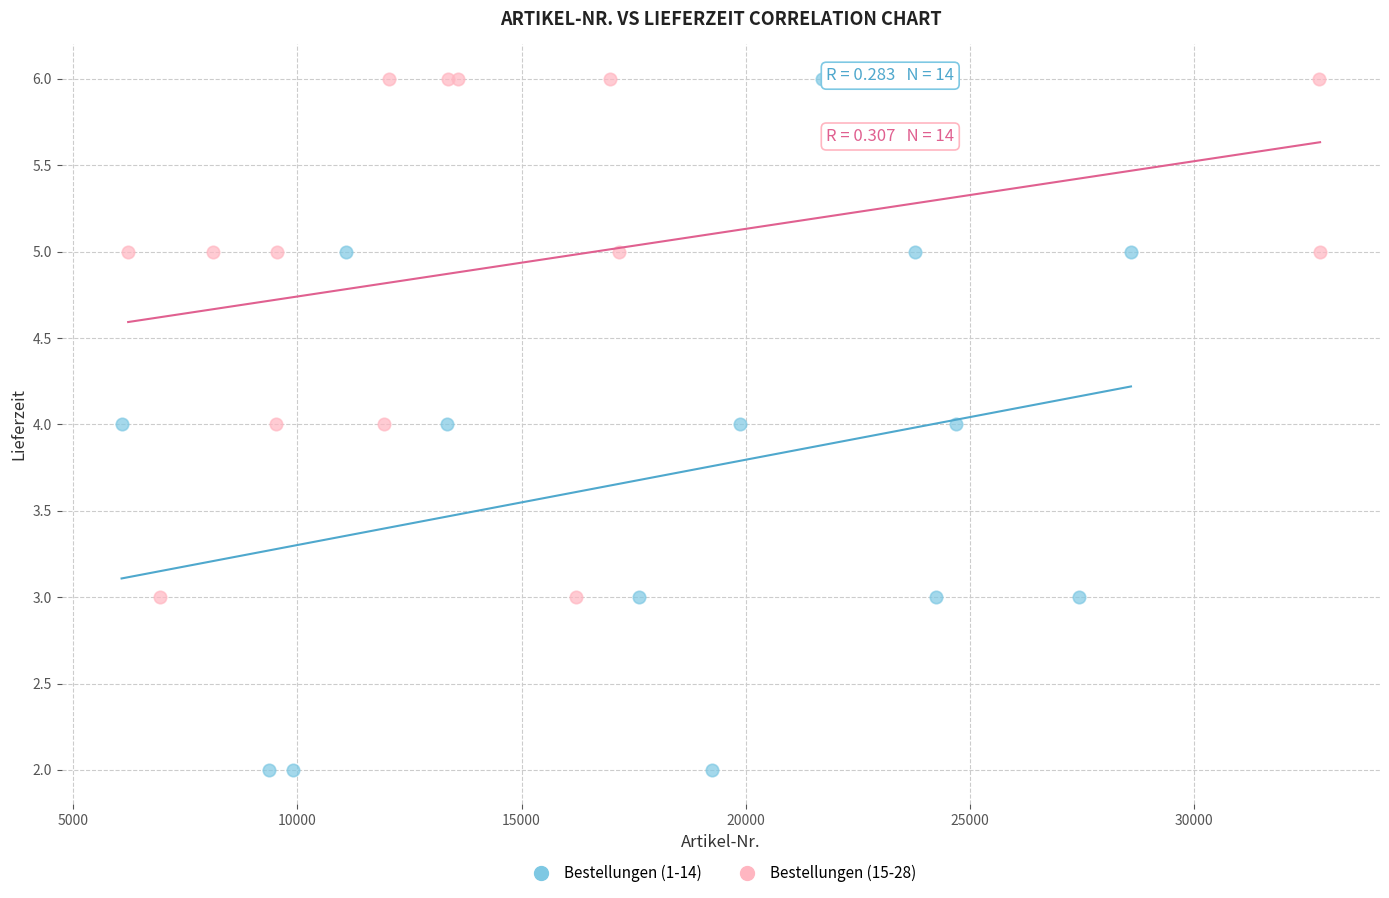

Which series has the widest spread of Y values?

Bestellungen (1-14)